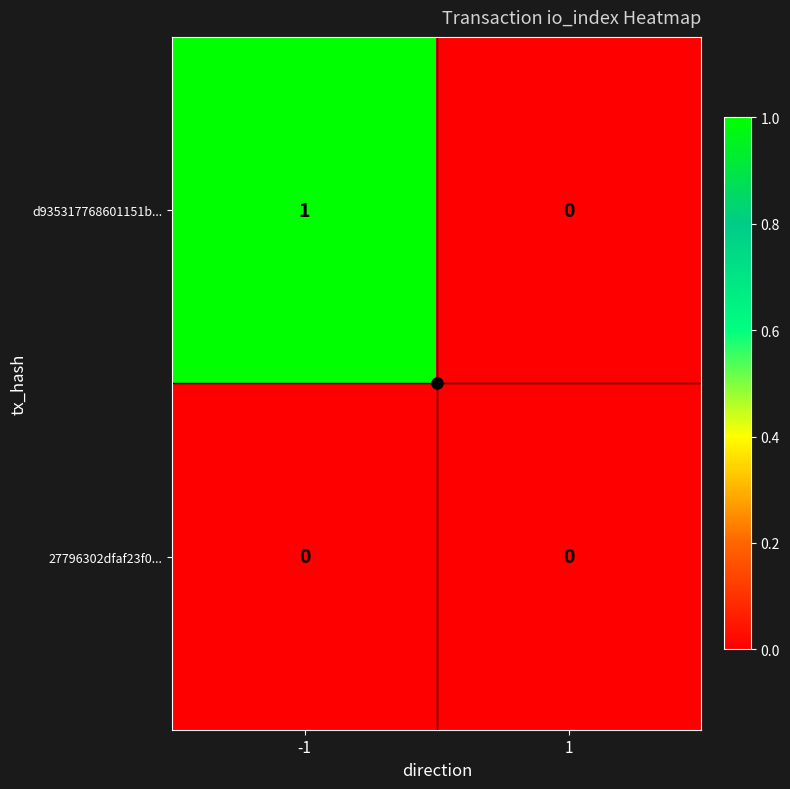

Is the value of 27796302dfaf23f0... at 1 greater than the value of d935317768601151b... at -1?

No